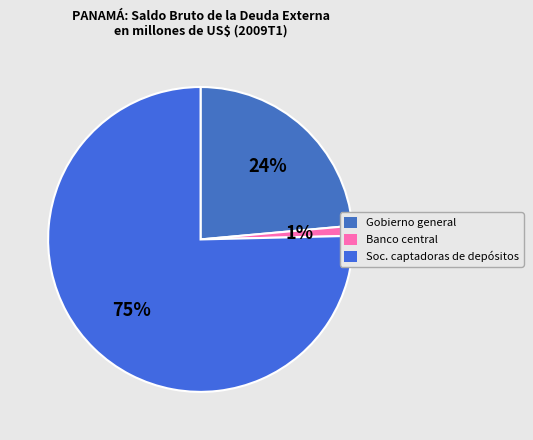

How many slices are in this pie chart?

3